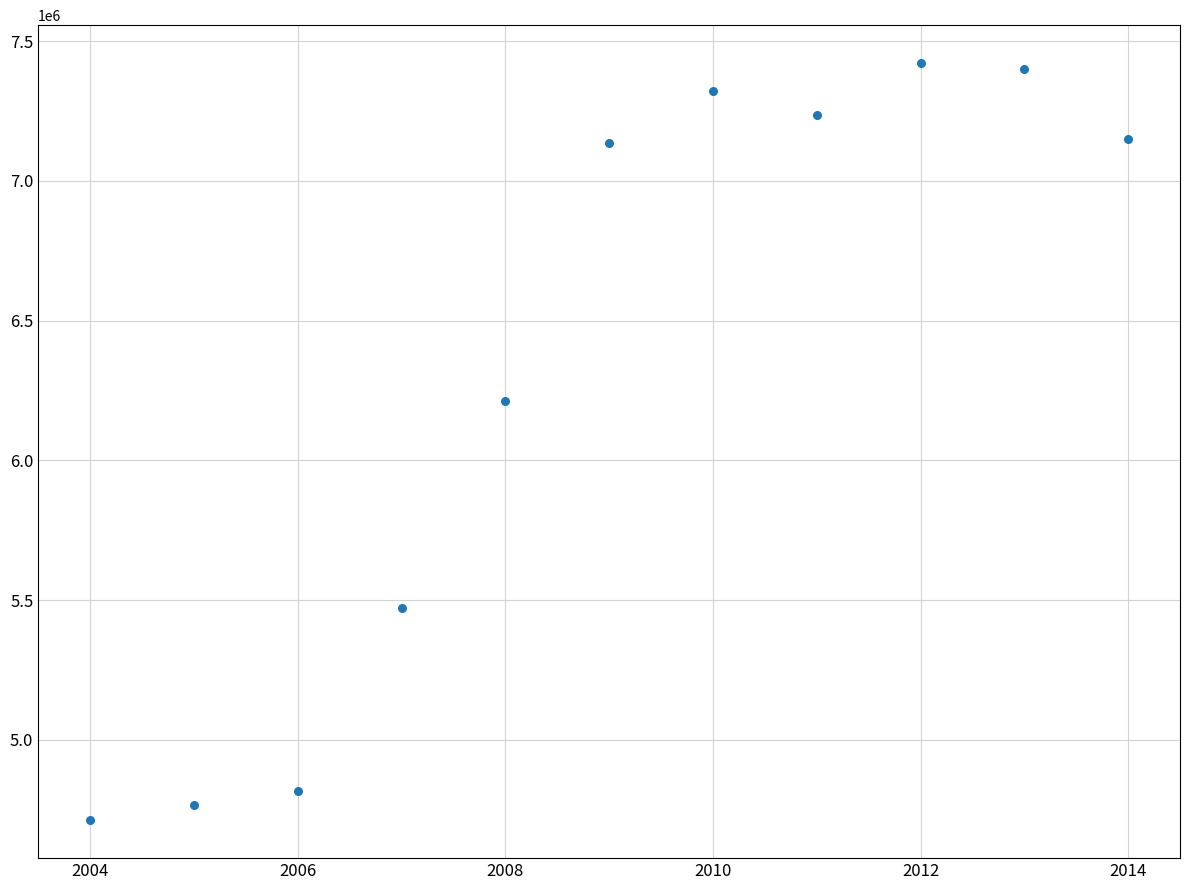

What is the range of Y values (max minus min)?

2709371.8